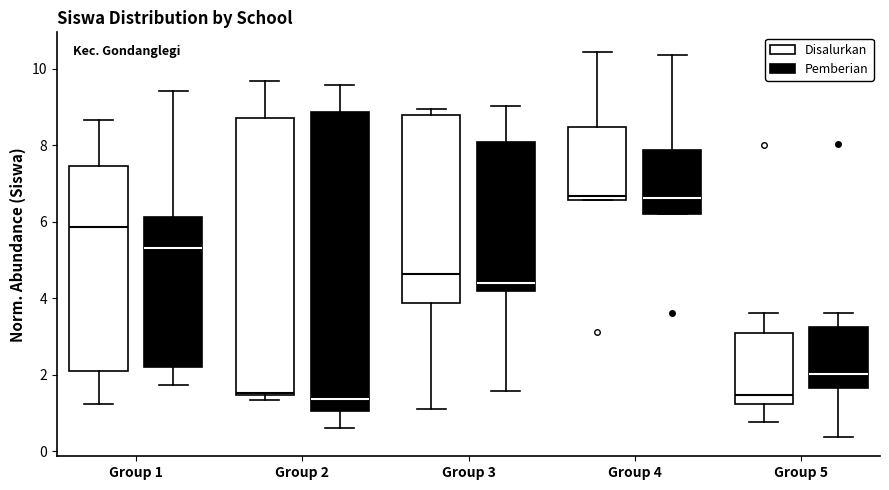

Which box is the tallest, from its lower edge to its upper edge?

Group 2 (Pemberian)